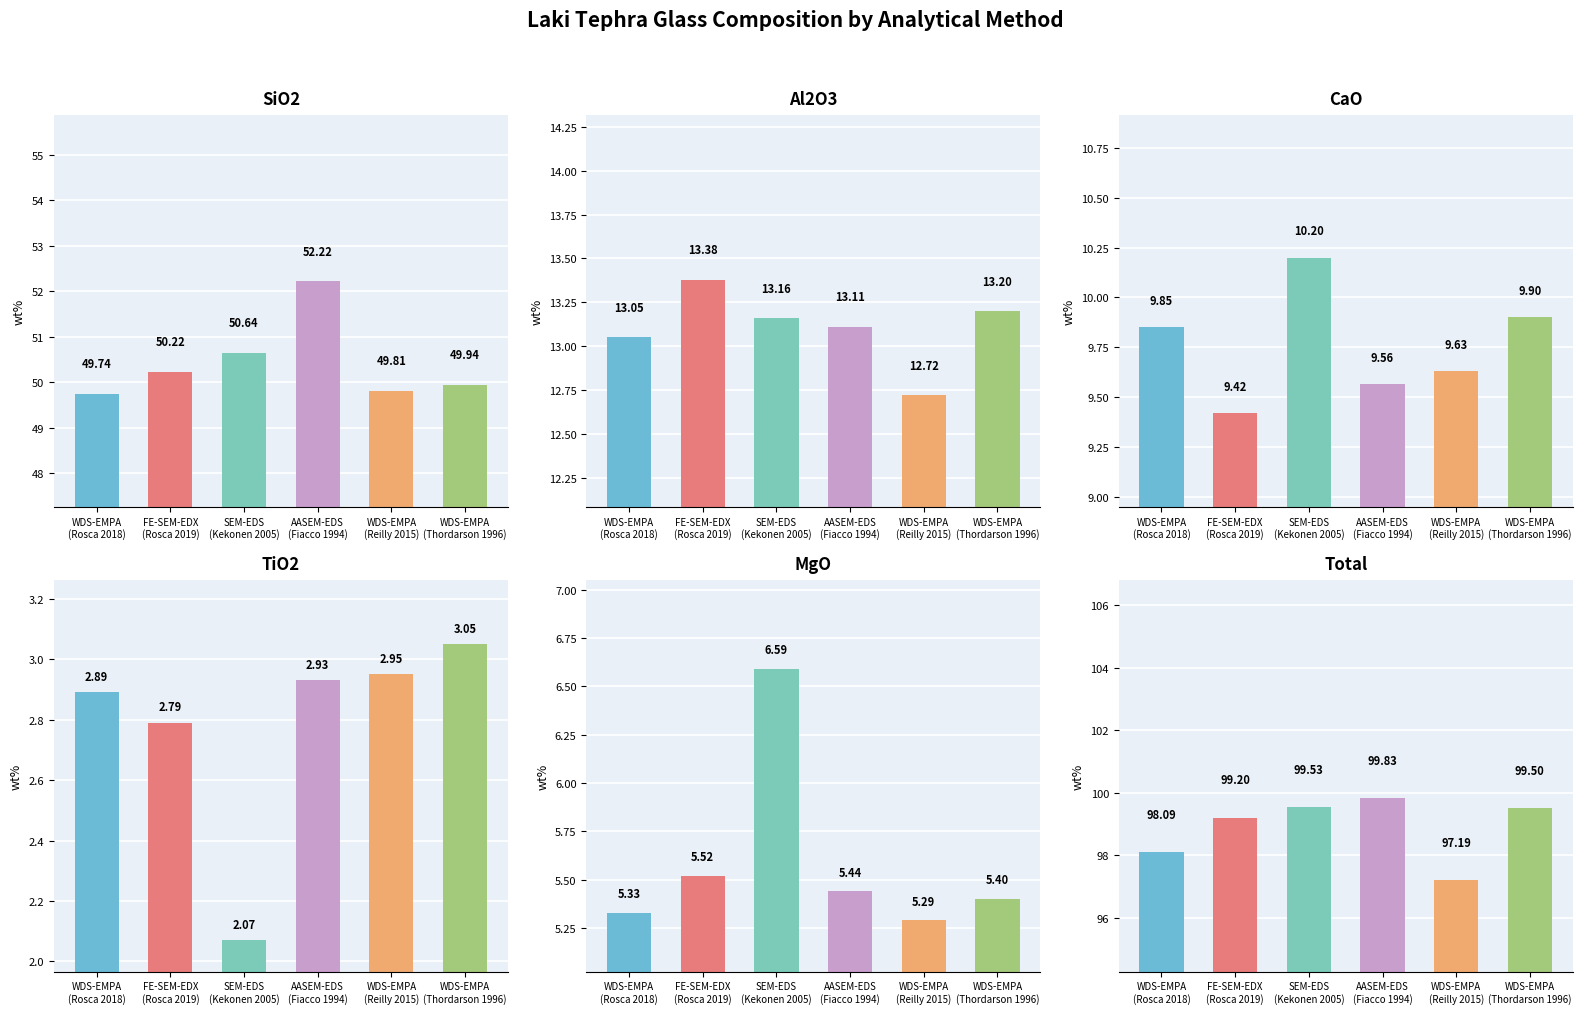

Which series has the widest spread of values?

Total